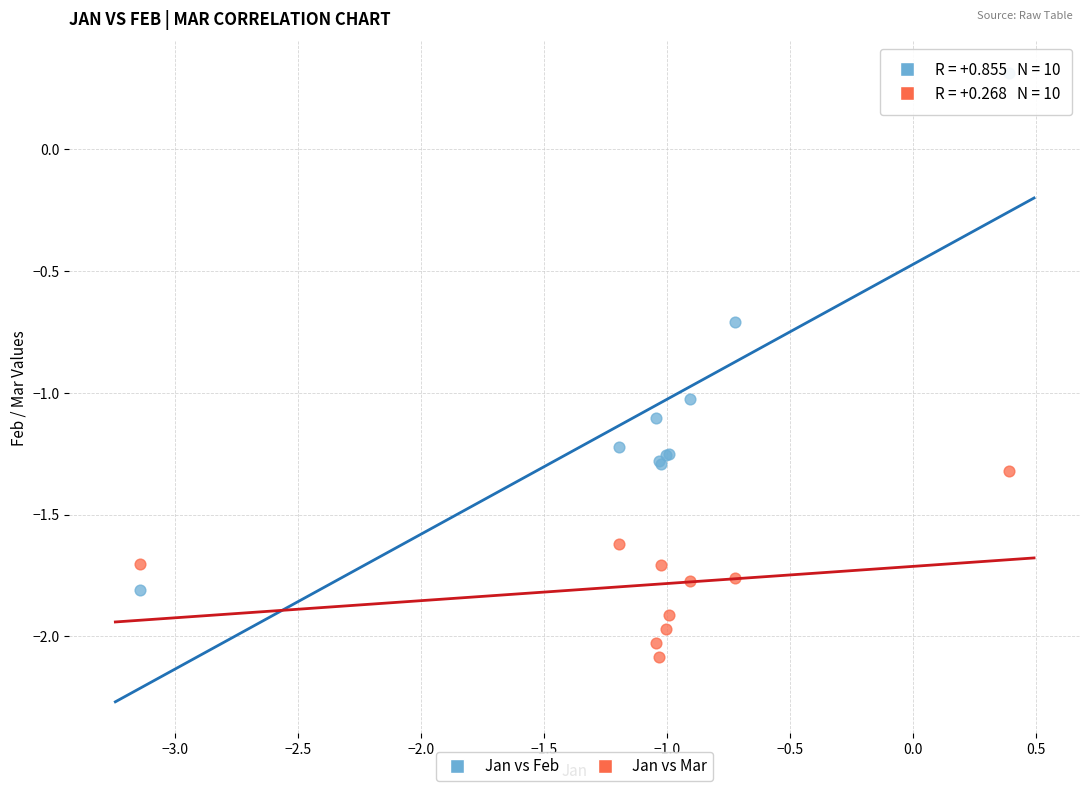

Across all series, what Y value is closest to 0?

0.3